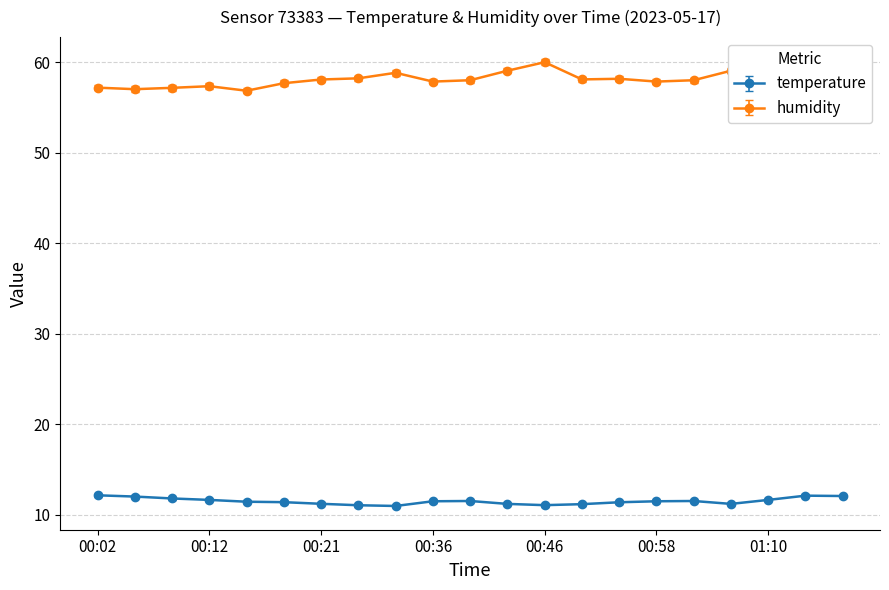

What are all the series names shown in the legend?

temperature, humidity